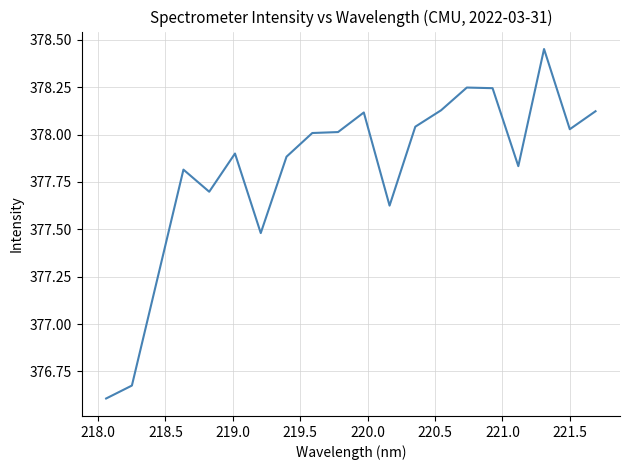

What is the difference between the maximum and minimum values?

1.8